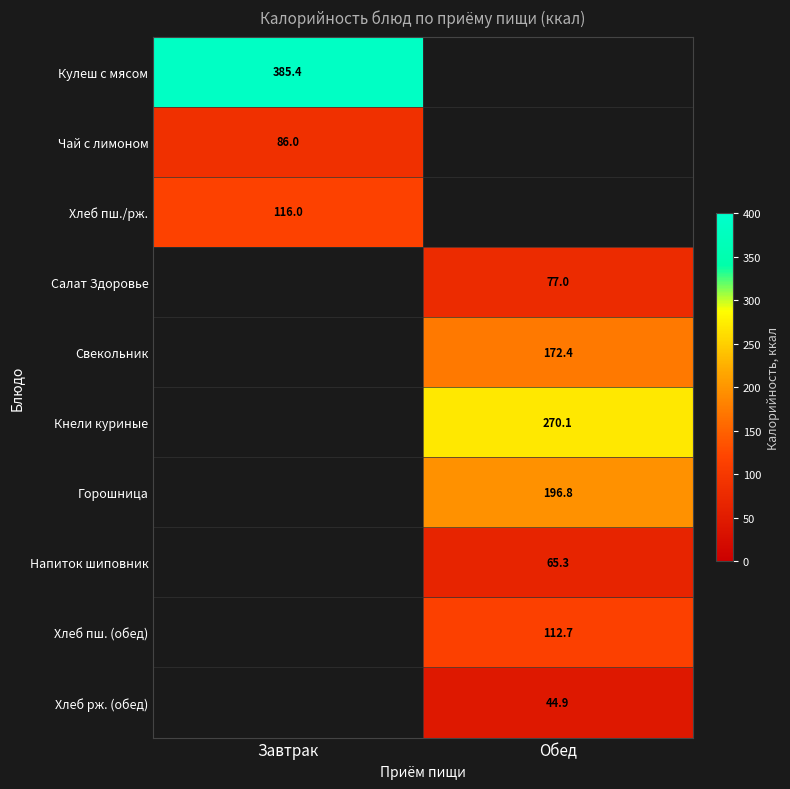

What is the smallest value displayed?

44.9